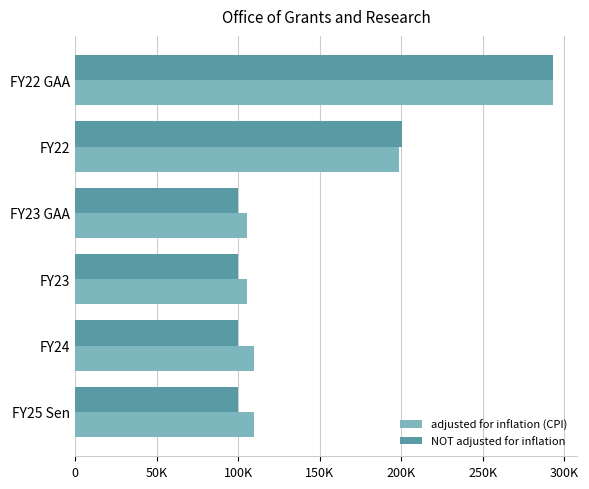

What is the average value of the adjusted for inflation (CPI) series?

153626